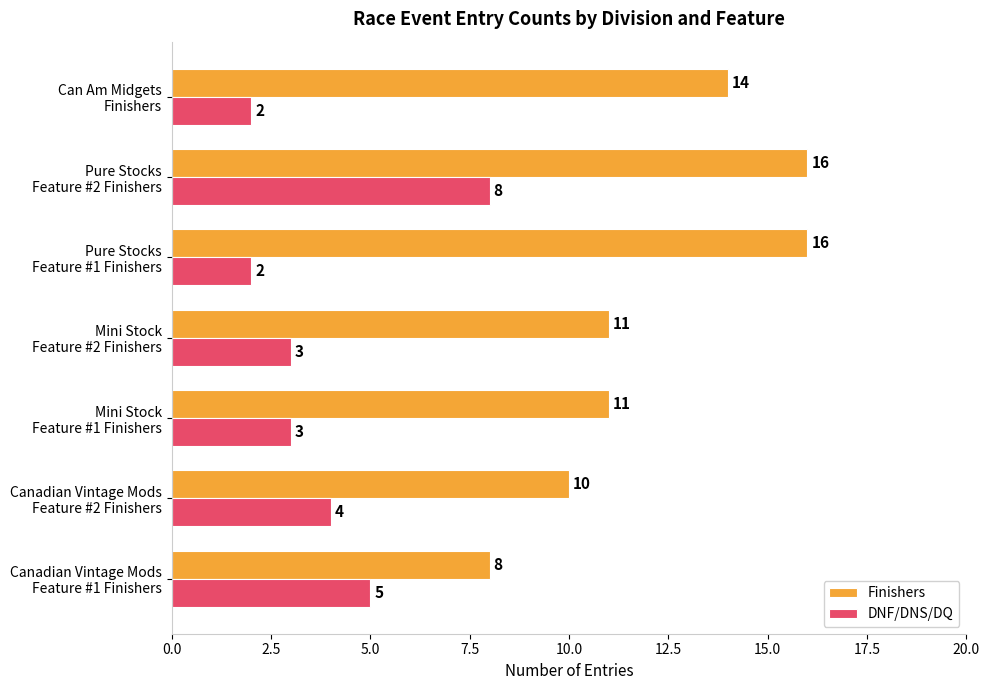

At how many categories does at least one series exceed 15?

2